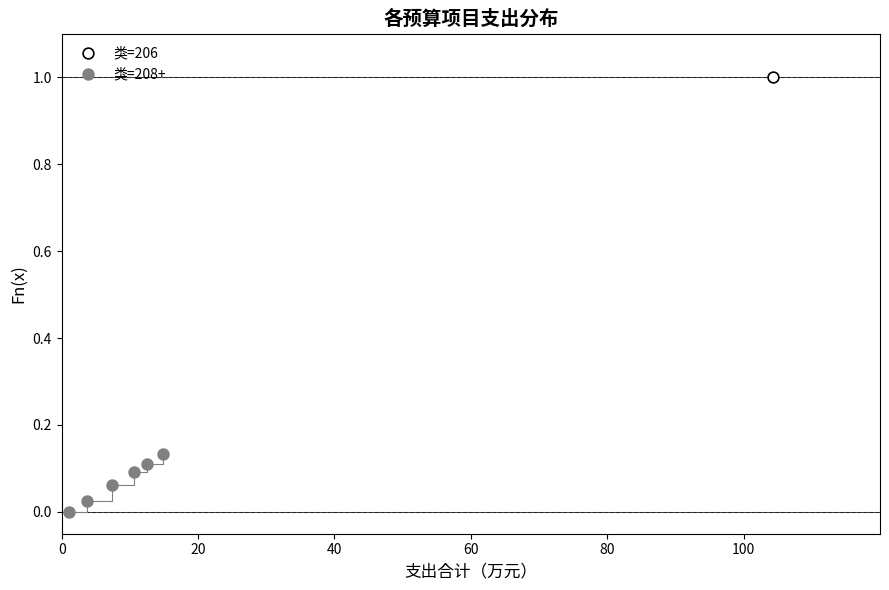

What are all the series names shown in the legend?

类=206, 类=208+